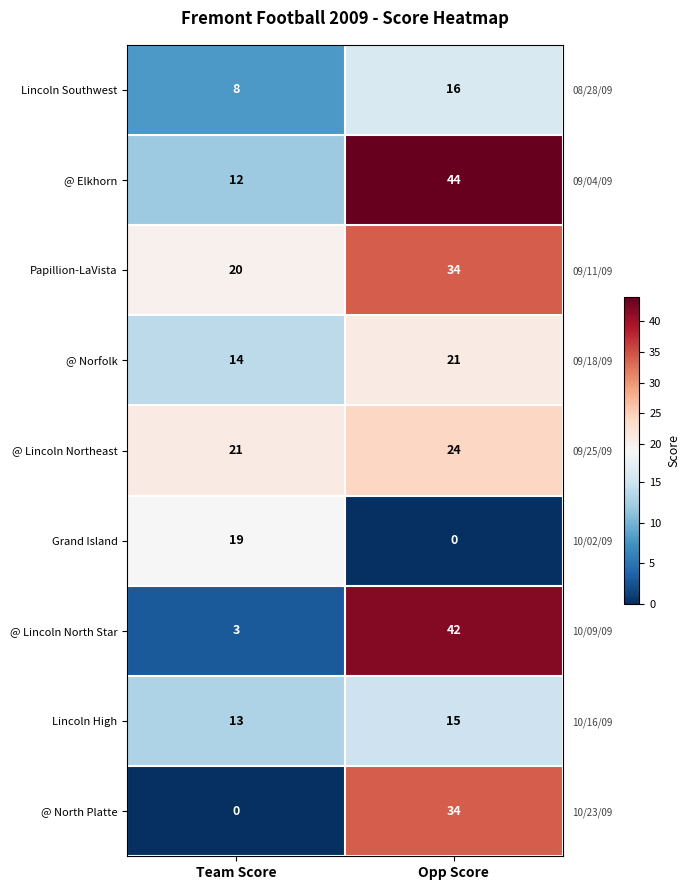

At Team Score, list the series in order from smallest to largest.

@ North Platte, @ Lincoln North Star, Lincoln Southwest, @ Elkhorn, Lincoln High, @ Norfolk, Grand Island, Papillion-LaVista, @ Lincoln Northeast